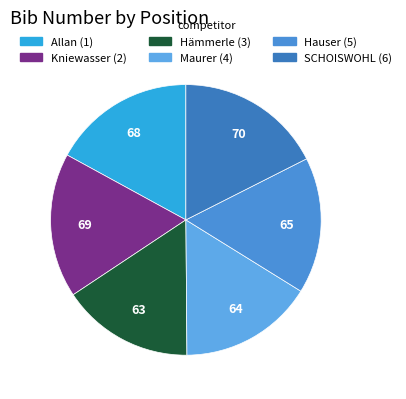

Is it true that SCHOISWOHL (6) is 18% of the pie?

True